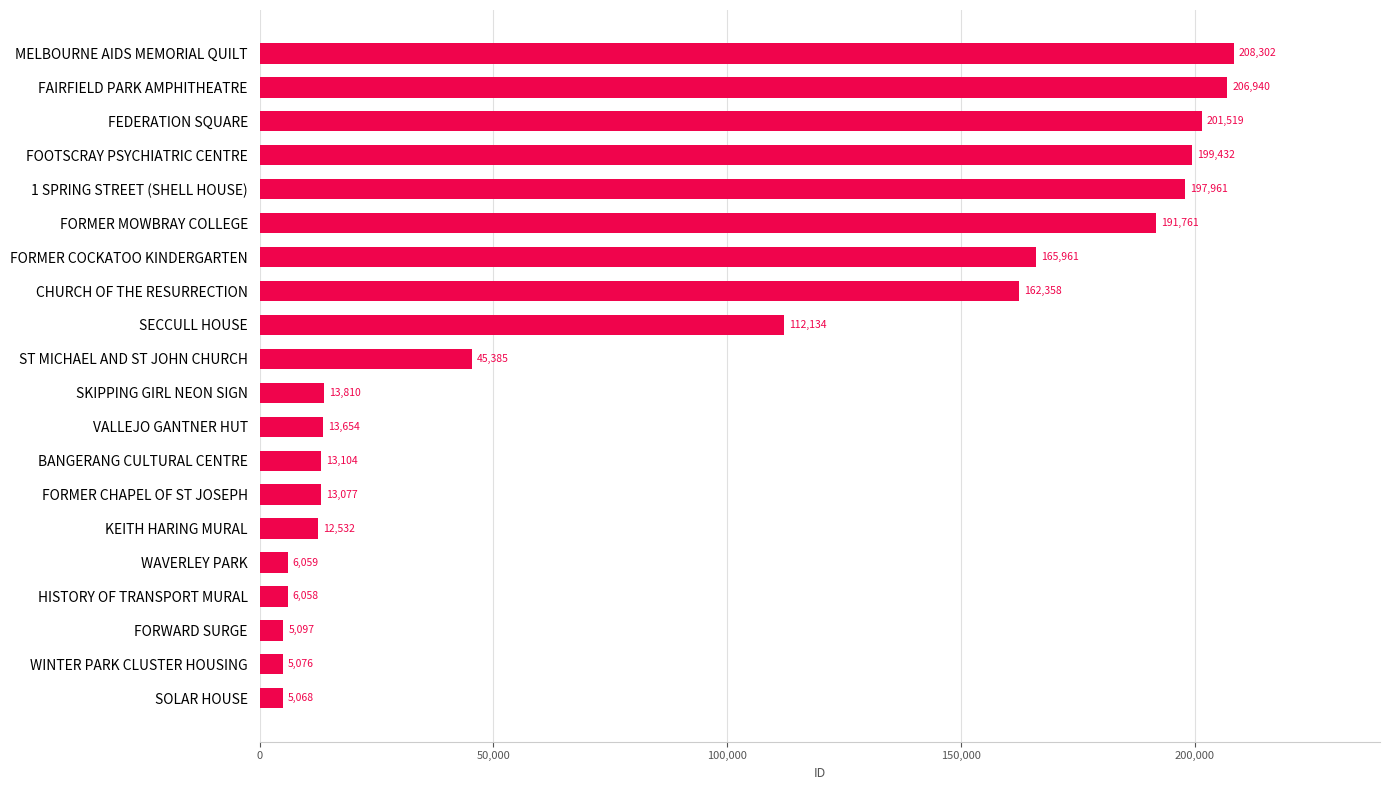

What is the minimum value shown in the chart?

5068